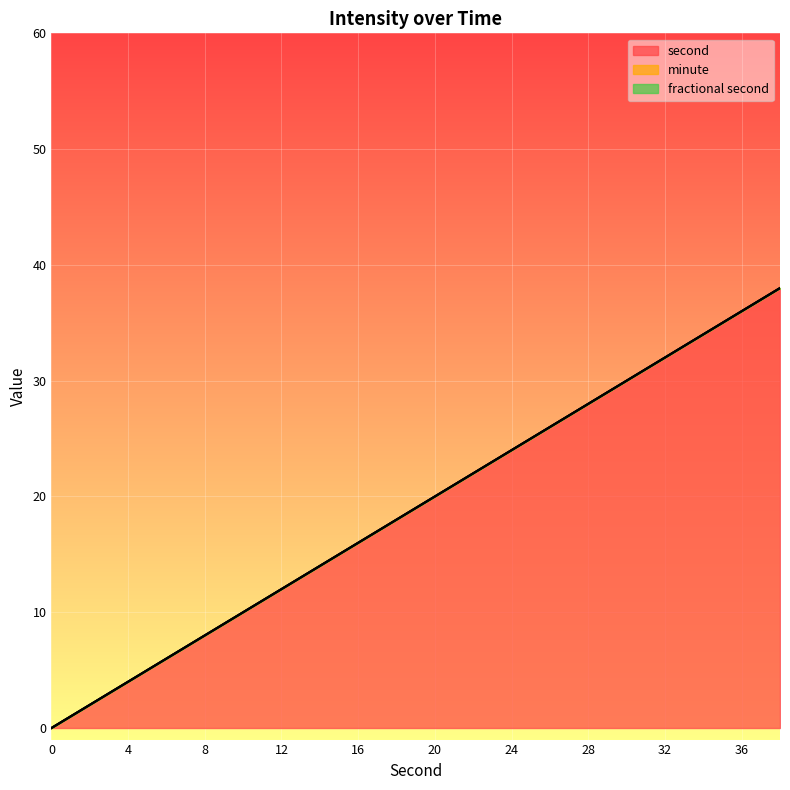

True or false: fractional second and minute cross at least once.

False